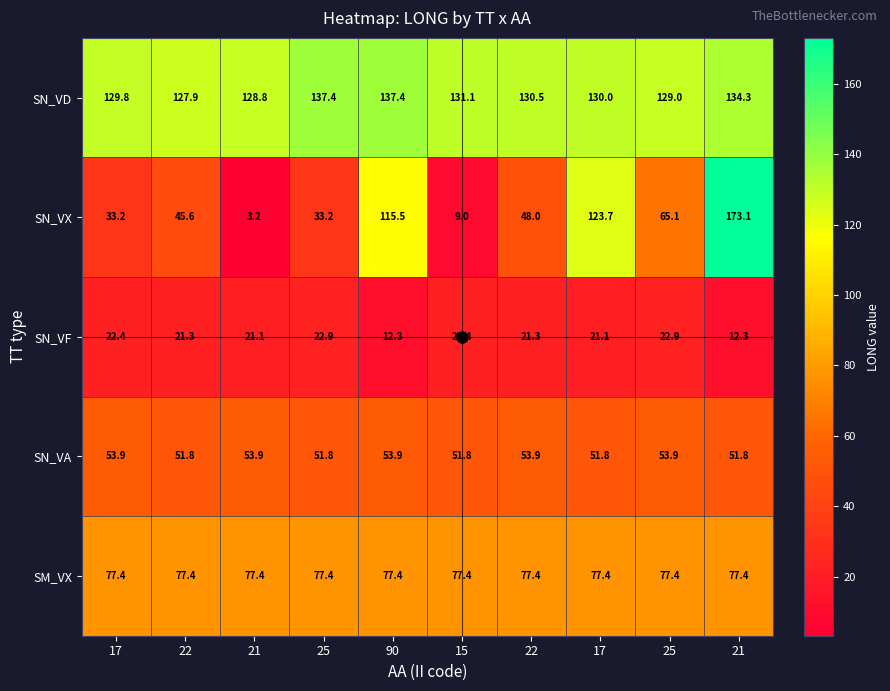

How many series are shown in this chart?

5